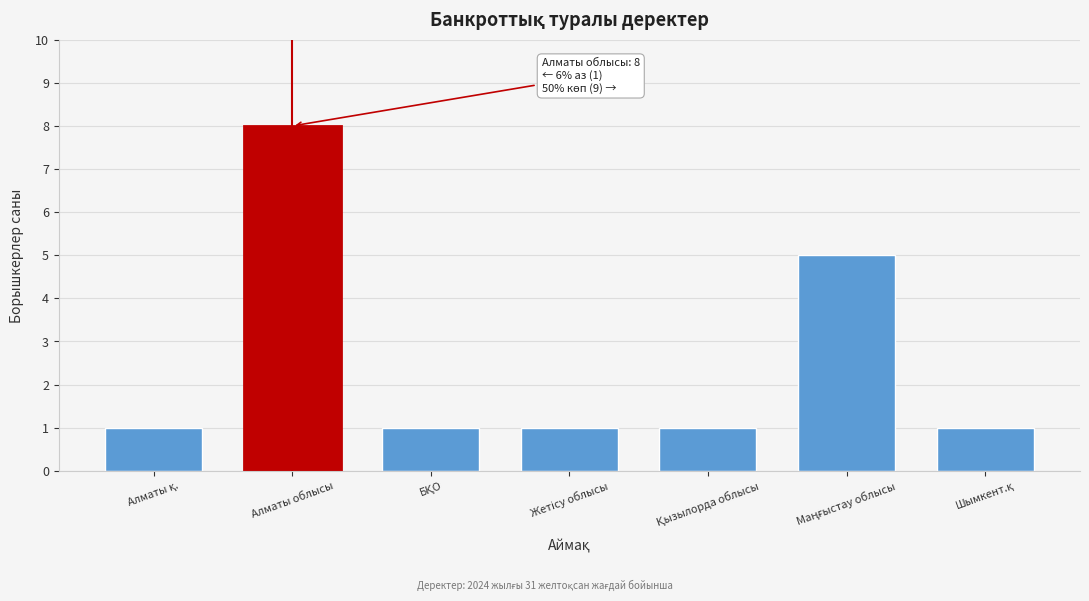

Reading left to right, what are all the values shown in this chart?

1	8	1	1	1	5	1